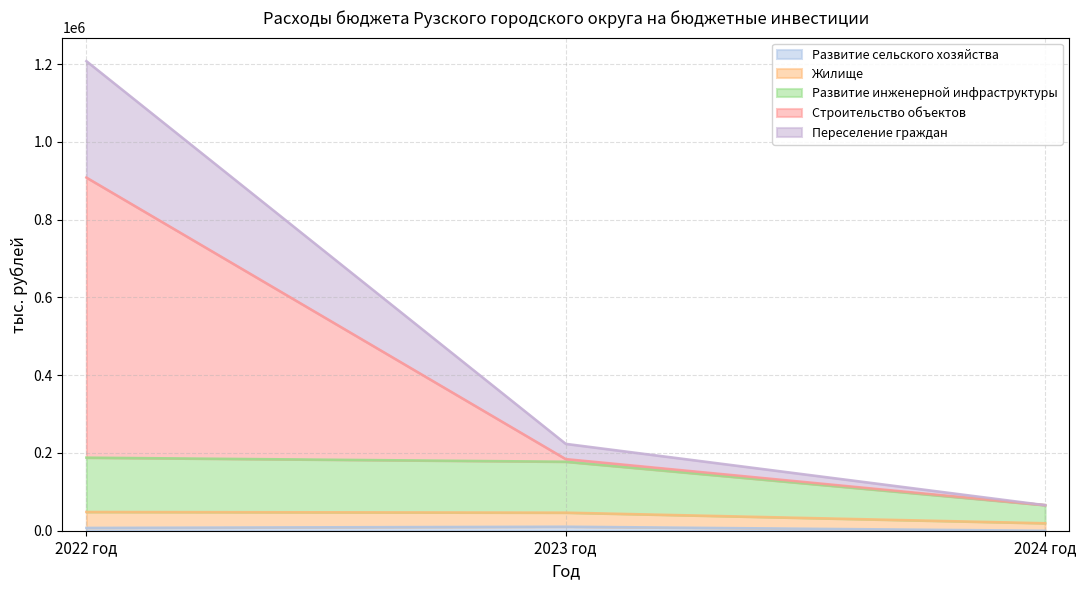

What is the greatest value displayed?

1207468.9